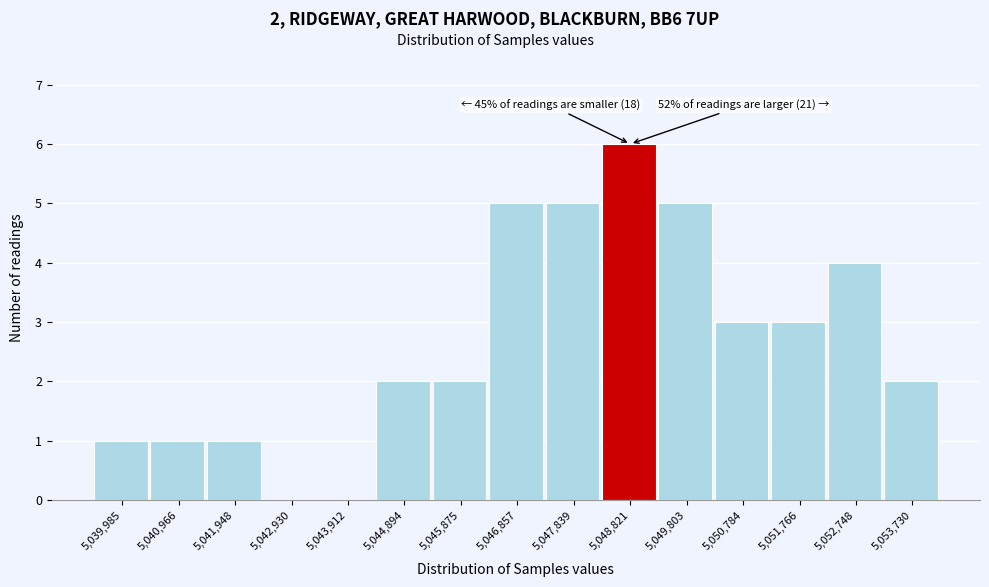

Reading left to right, what are all the values shown in this chart?

5,039,985=1	5,040,966=1	5,041,948=1	5,042,930=0	5,043,912=0	5,044,894=2	5,045,875=2	5,046,857=5	5,047,839=5	5,048,821=6	5,049,803=5	5,050,784=3	5,051,766=3	5,052,748=4	5,053,730=2